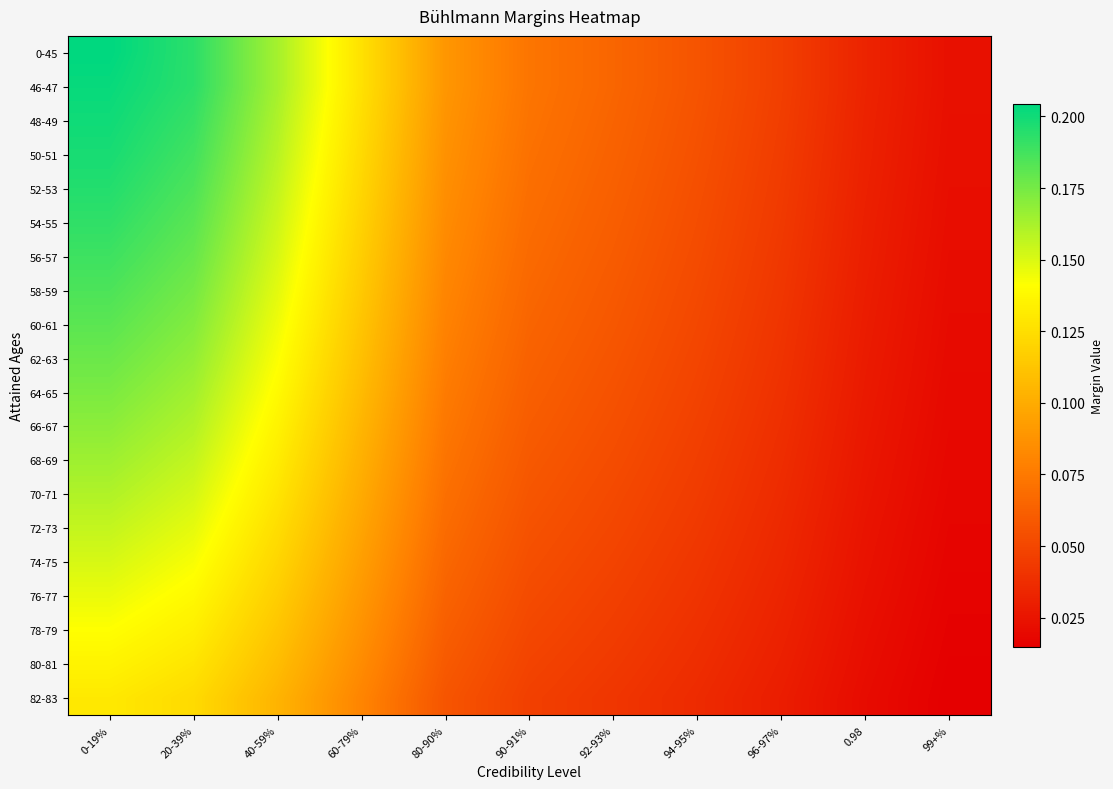

Which series has the largest total across all categories?

0-45